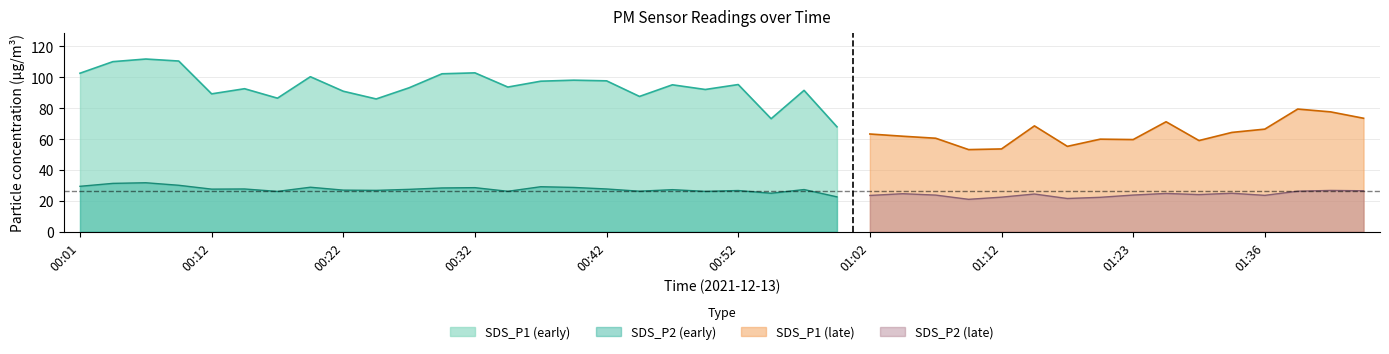

Is it true that SDS_P1 equals 110.1 at 00:04?

True